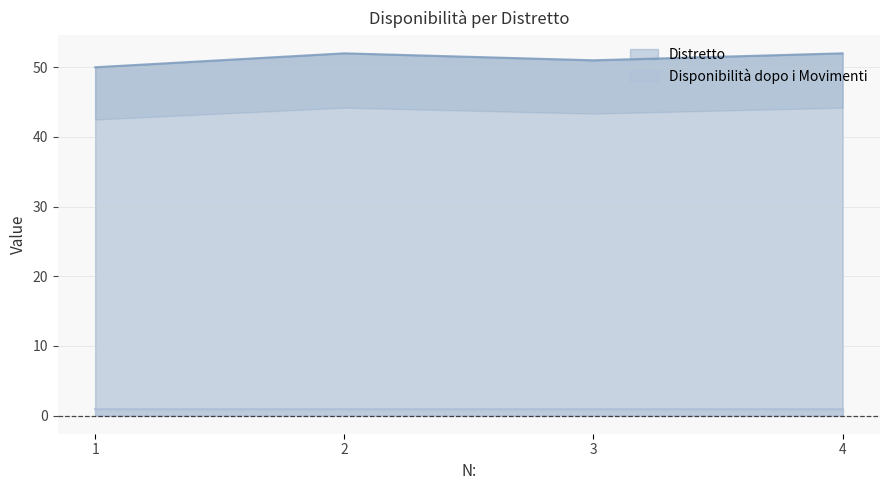

What is the sum of the values at 2 and 3?

103